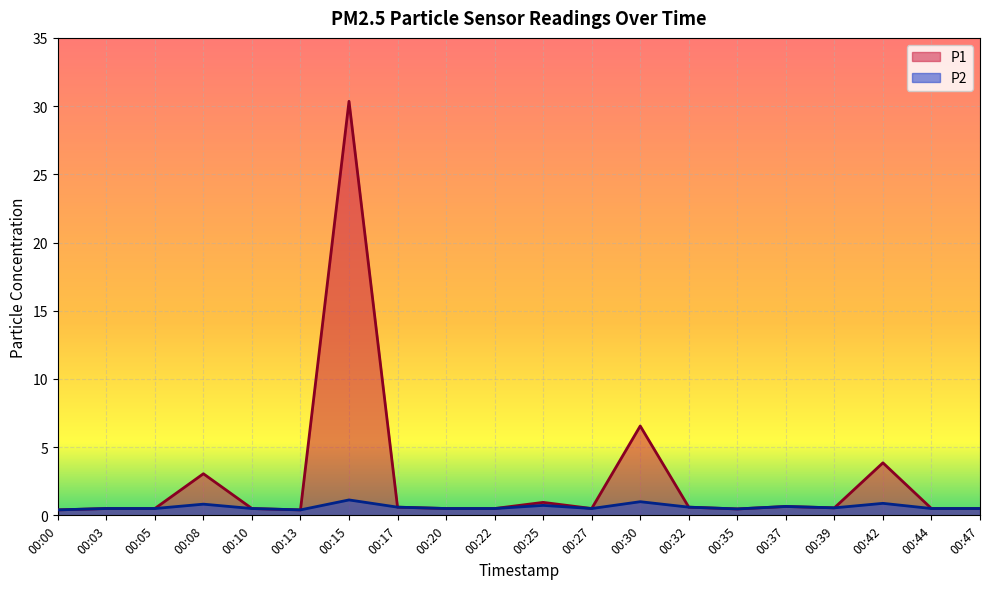

Which series changed the most between 00:10 and 00:22?

P1